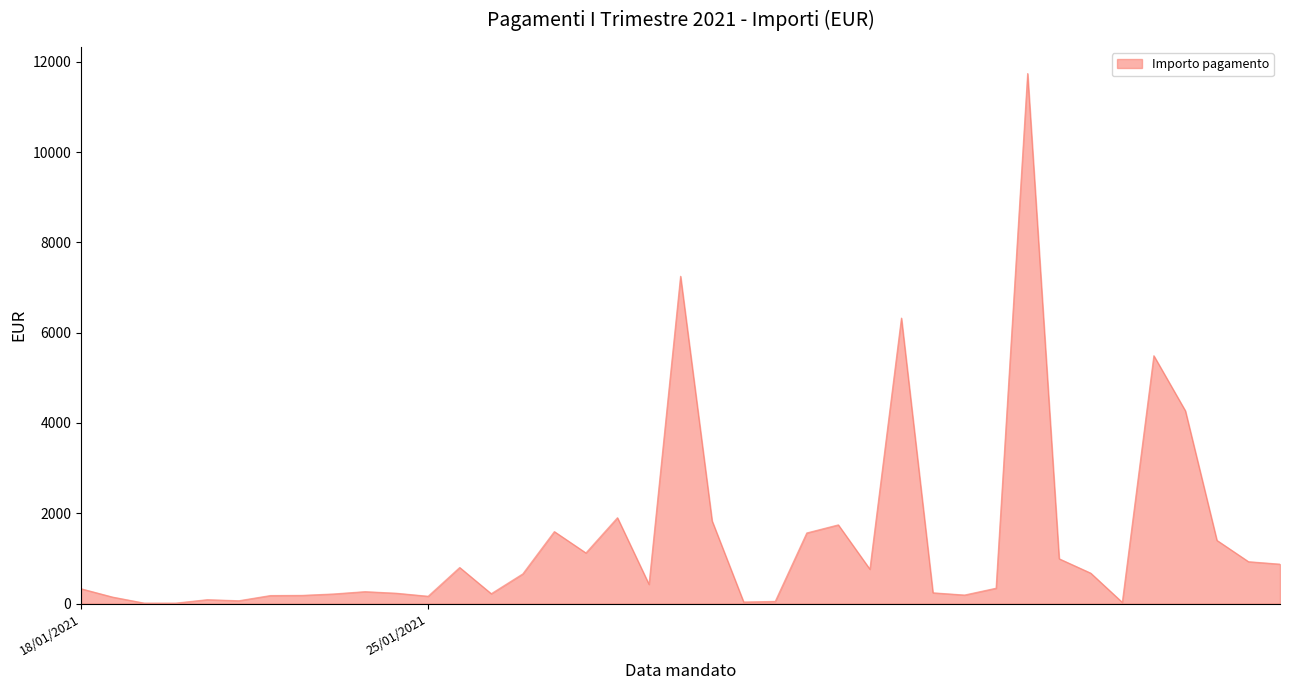

What is the greatest value displayed?

11739.7